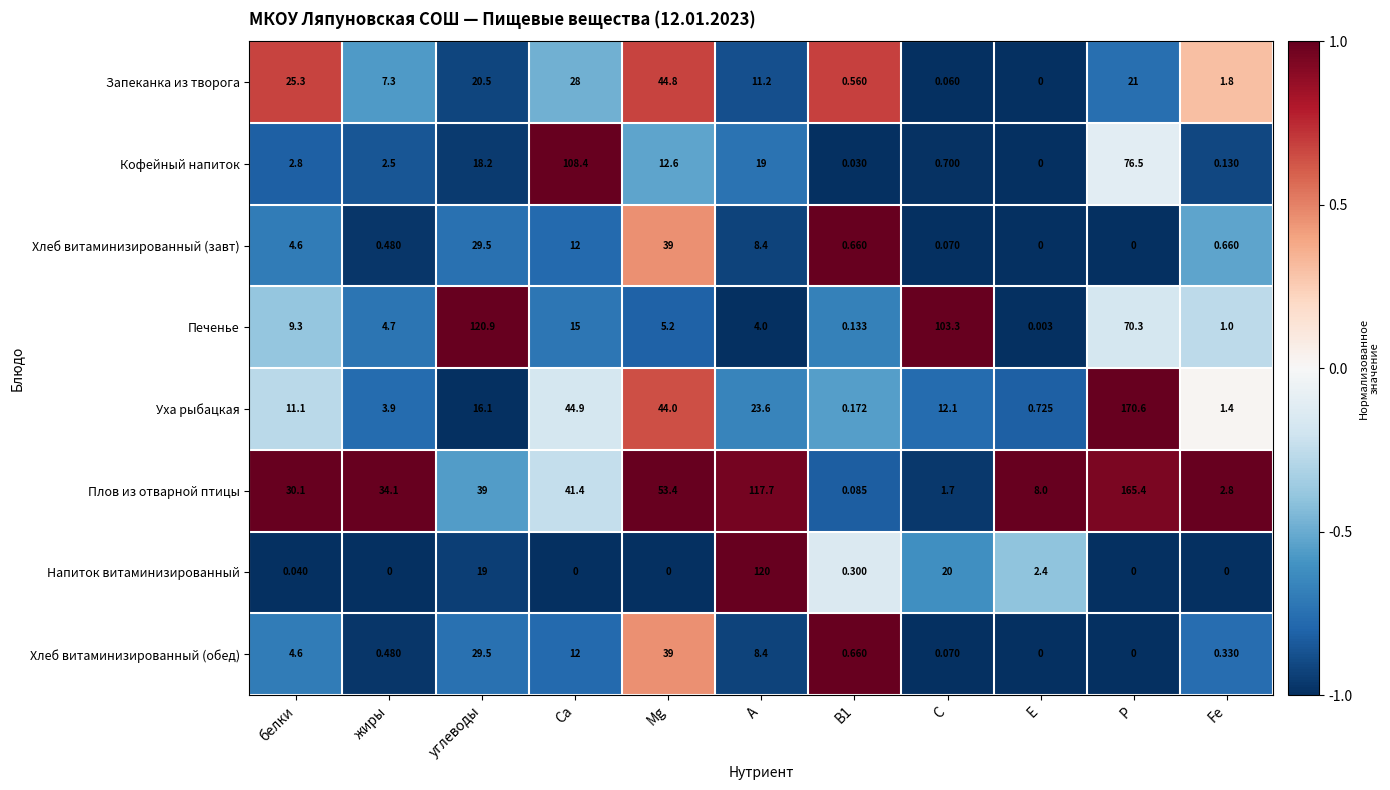

Which series has the widest spread of values?

Уха рыбацкая